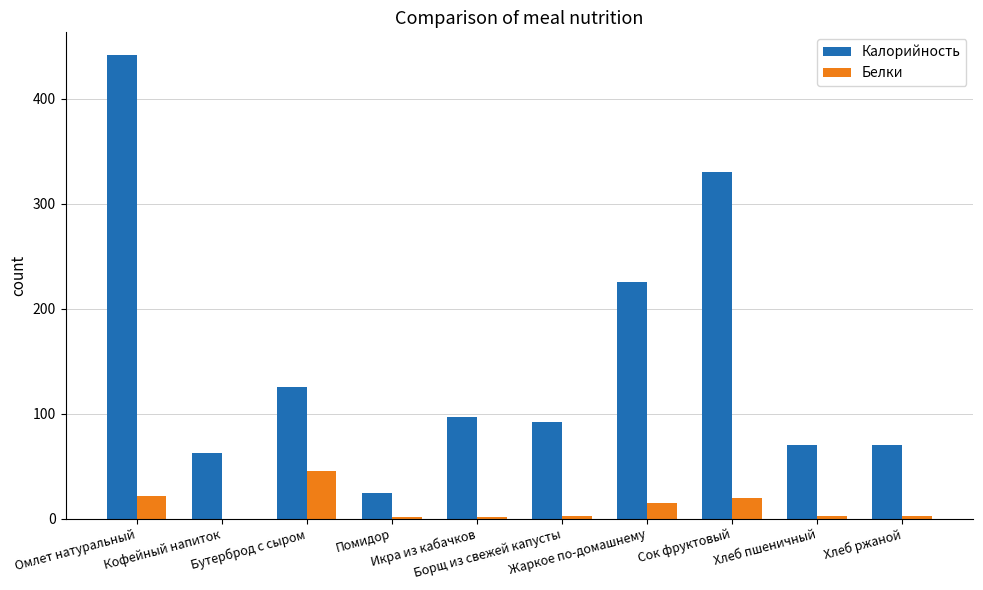

Does the chart contain stacked bars?

No